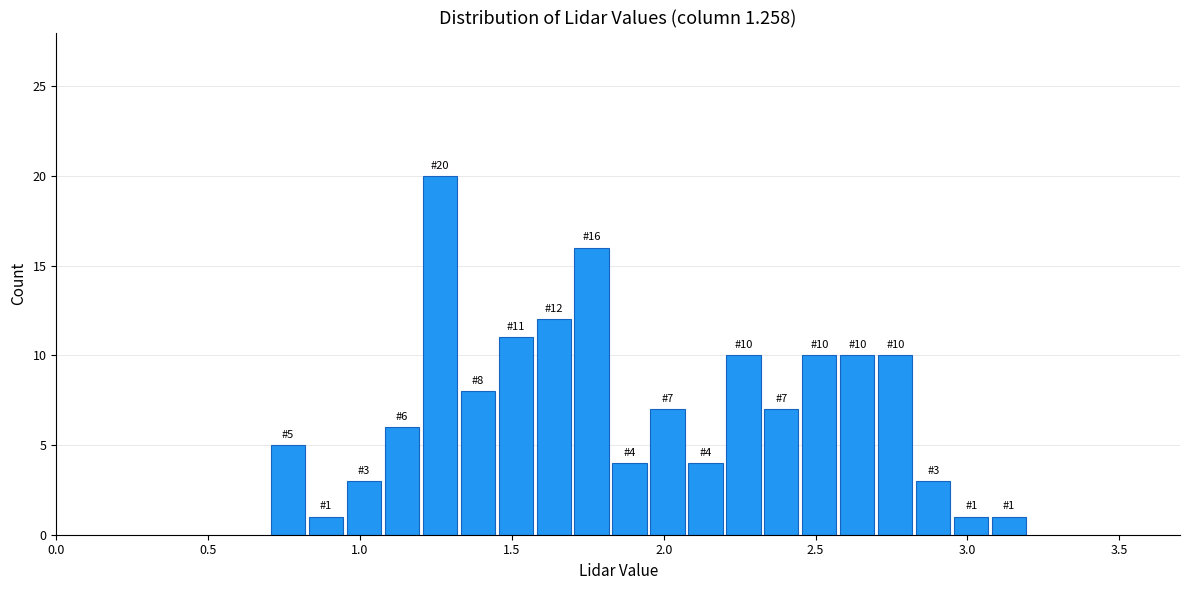

Read against the x-axis, roughly where is the centre of the tallest bar?

1.25